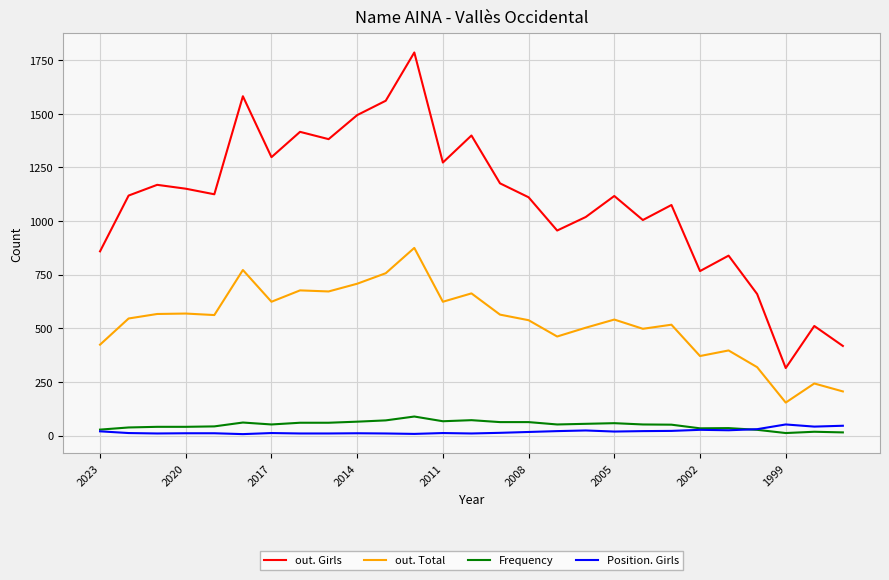

Which series has the largest total across all categories?

out. Girls